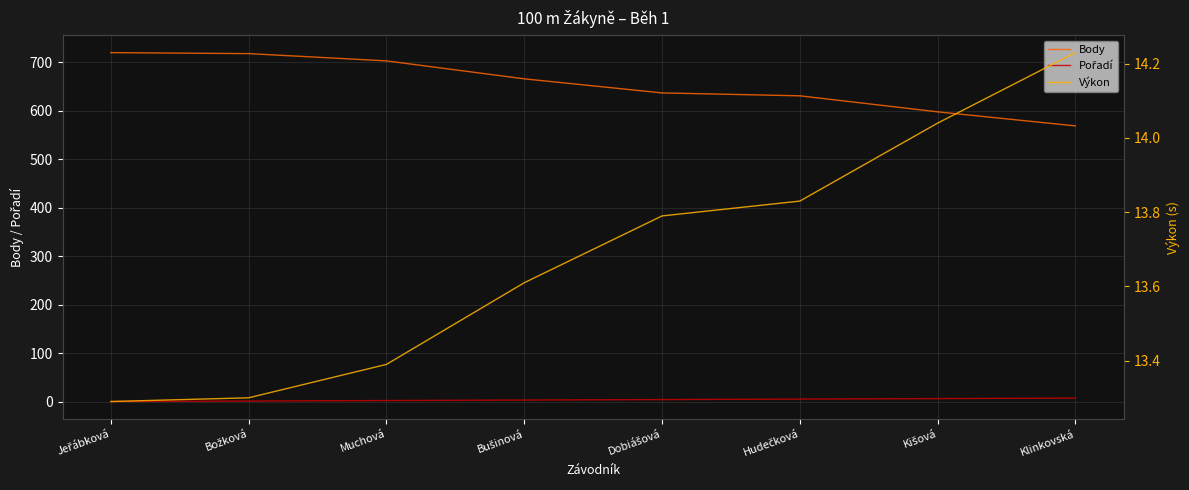

Where is Body nearest to the value 644?

Dobiášová